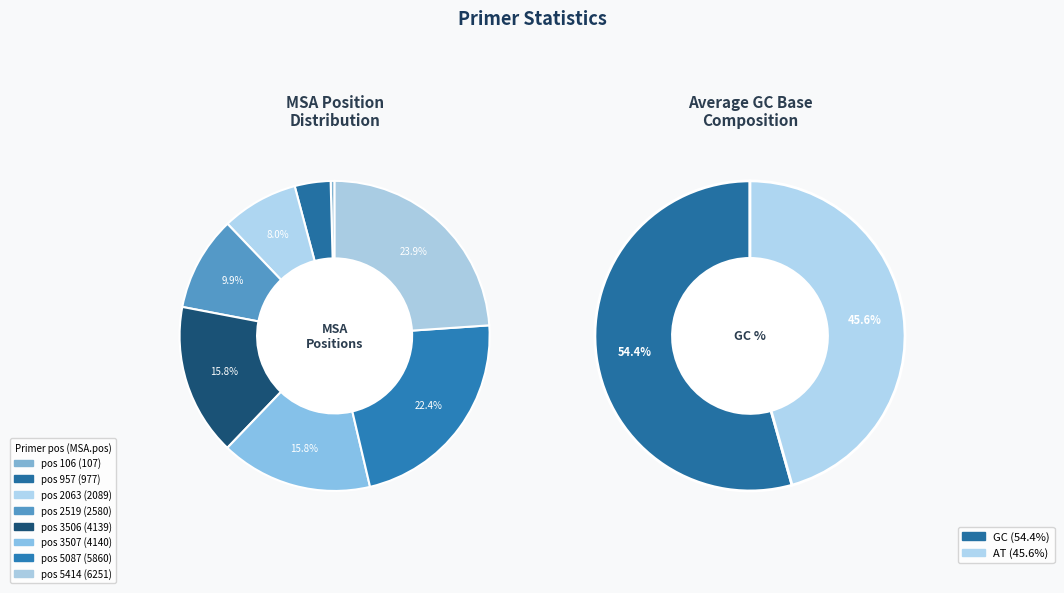

Which has a higher value, 106 or 5087?

5087